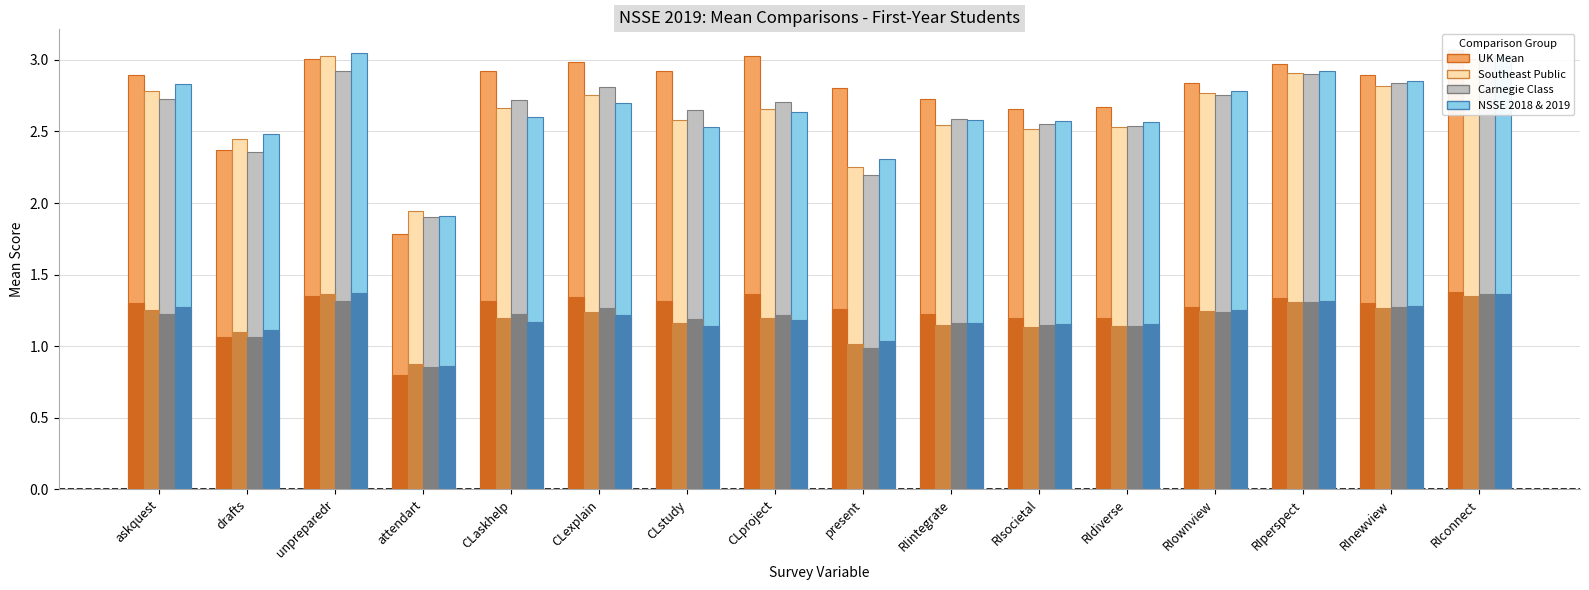

Reading left to right, extract all data points from this chart.

UK Mean: askquest=2.9	drafts=2.4	unpreparedr=3.0	attendart=1.8	CLaskhelp=2.9	CLexplain=3.0	CLstudy=2.9	CLproject=3.0	present=2.8	RIintegrate=2.7	RIsocietal=2.7	RIdiverse=2.7	RIownview=2.8	RIperspect=3.0	RInewview=2.9	RIconnect=3.1
Southeast Public: askquest=2.8	drafts=2.4	unpreparedr=3.0	attendart=1.9	CLaskhelp=2.7	CLexplain=2.8	CLstudy=2.6	CLproject=2.7	present=2.3	RIintegrate=2.5	RIsocietal=2.5	RIdiverse=2.5	RIownview=2.8	RIperspect=2.9	RInewview=2.8	RIconnect=3.0
Carnegie Class: askquest=2.7	drafts=2.4	unpreparedr=2.9	attendart=1.9	CLaskhelp=2.7	CLexplain=2.8	CLstudy=2.6	CLproject=2.7	present=2.2	RIintegrate=2.6	RIsocietal=2.6	RIdiverse=2.5	RIownview=2.8	RIperspect=2.9	RInewview=2.8	RIconnect=3.0
NSSE 2018 & 2019: askquest=2.8	drafts=2.5	unpreparedr=3.0	attendart=1.9	CLaskhelp=2.6	CLexplain=2.7	CLstudy=2.5	CLproject=2.6	present=2.3	RIintegrate=2.6	RIsocietal=2.6	RIdiverse=2.6	RIownview=2.8	RIperspect=2.9	RInewview=2.9	RIconnect=3.0